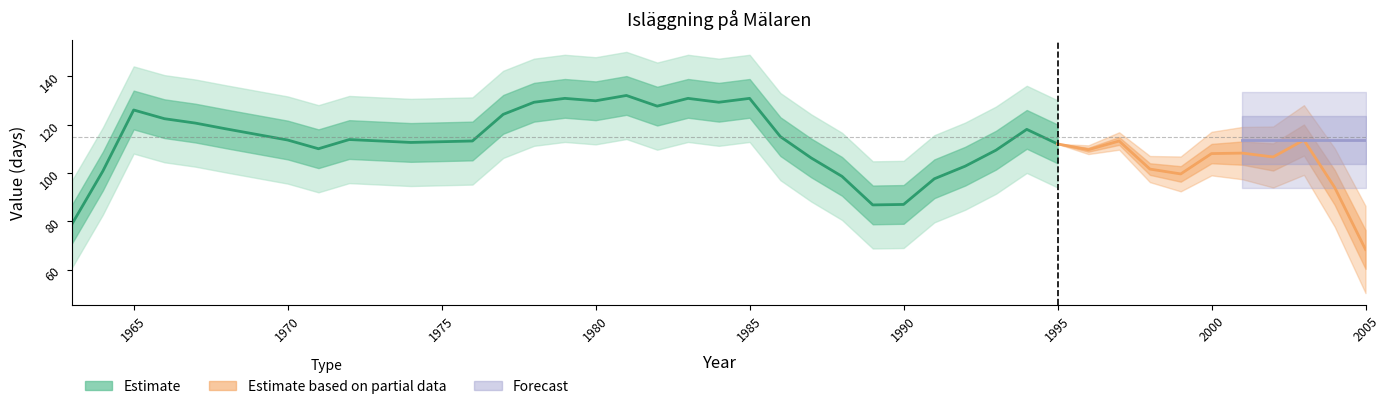

How many data points are less than 118?

20